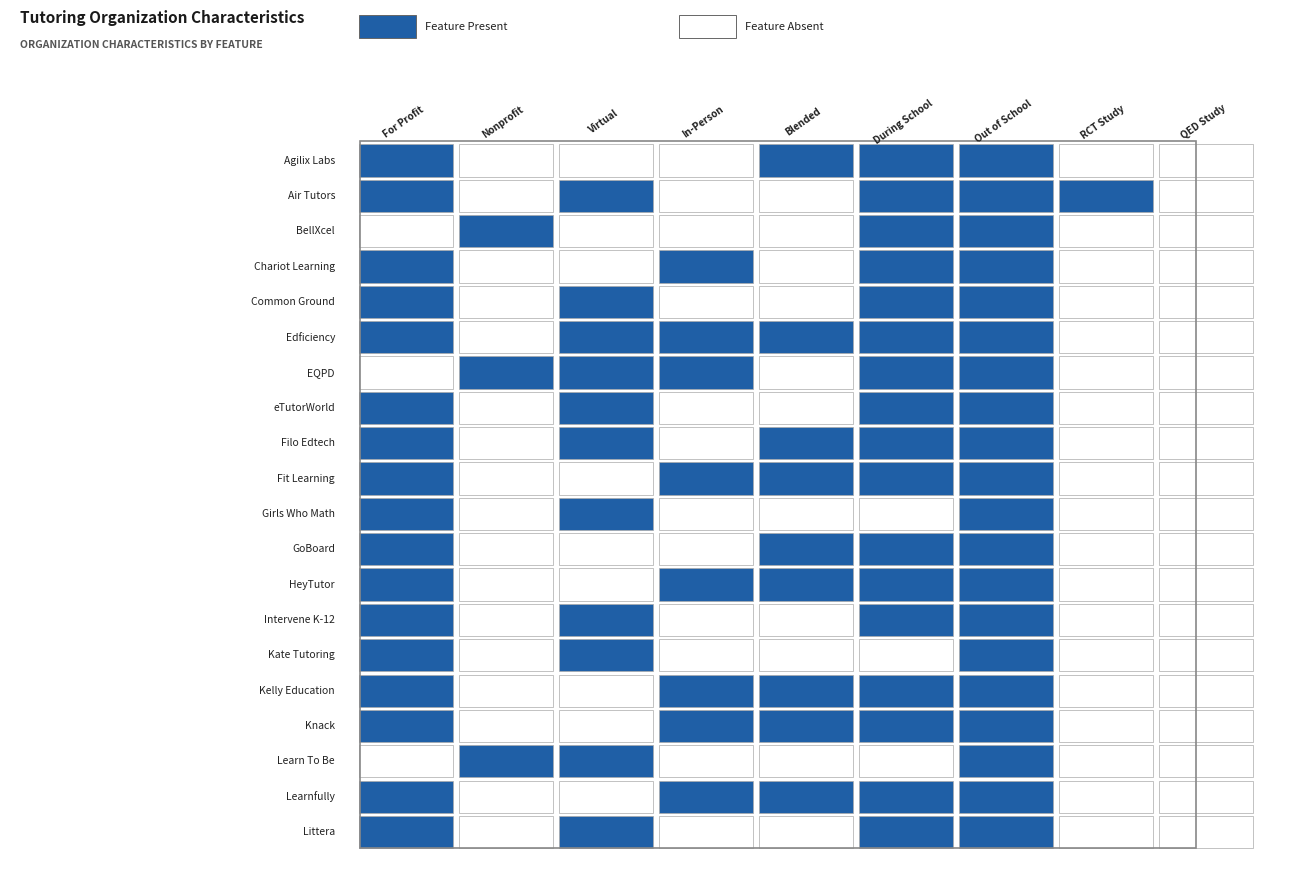

Reading right to left, list all the values displayed in this chart.

Agilix Labs: 0	0	1	1	1	0	0	0	1
Air Tutors: 0	1	1	1	0	0	1	0	1
BellXcel: 0	0	1	1	0	0	0	1	0
Chariot Learning: 0	0	1	1	0	1	0	0	1
Common Ground: 0	0	1	1	0	0	1	0	1
Edficiency: 0	0	1	1	1	1	1	0	1
EQPD: 0	0	1	1	0	1	1	1	0
eTutorWorld: 0	0	1	1	0	0	1	0	1
Filo Edtech: 0	0	1	1	1	0	1	0	1
Fit Learning: 0	0	1	1	1	1	0	0	1
Girls Who Math: 0	0	1	0	0	0	1	0	1
GoBoard: 0	0	1	1	1	0	0	0	1
HeyTutor: 0	0	1	1	1	1	0	0	1
Intervene K-12: 0	0	1	1	0	0	1	0	1
Kate Tutoring: 0	0	1	0	0	0	1	0	1
Kelly Education: 0	0	1	1	1	1	0	0	1
Knack: 0	0	1	1	1	1	0	0	1
Learn To Be: 0	0	1	0	0	0	1	1	0
Learnfully: 0	0	1	1	1	1	0	0	1
Littera: 0	0	1	1	0	0	1	0	1